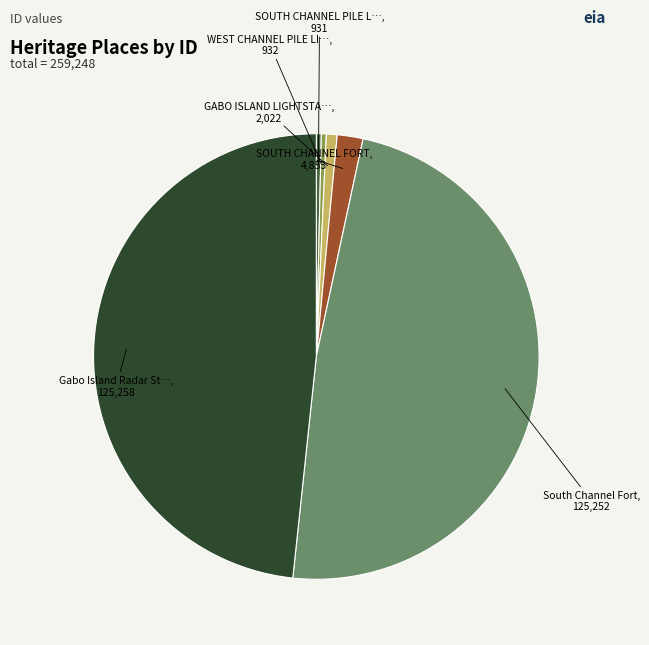

Is there any slice that represents more than half of the pie?

No